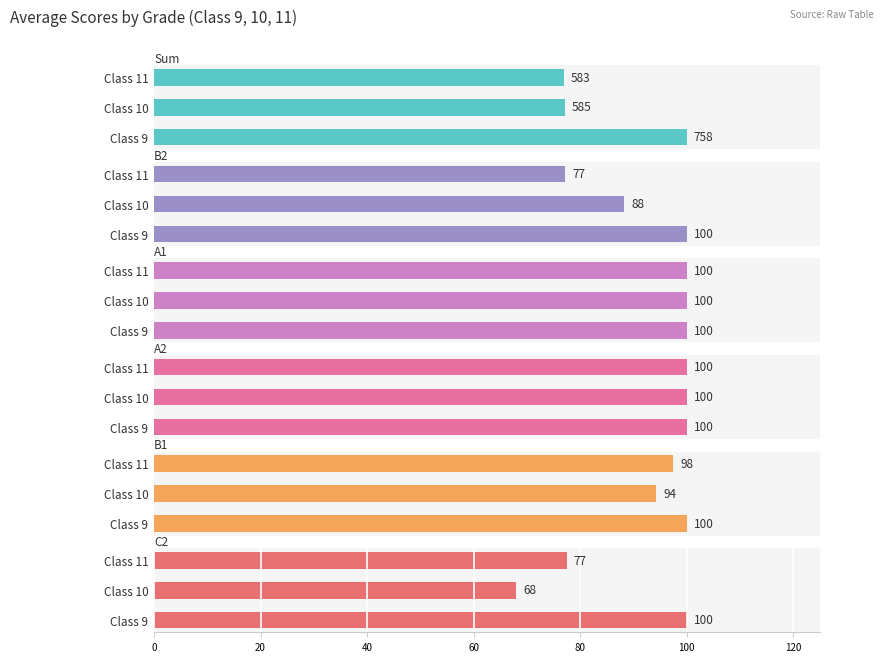

Which series changed the most between 0 and 40?

Sum